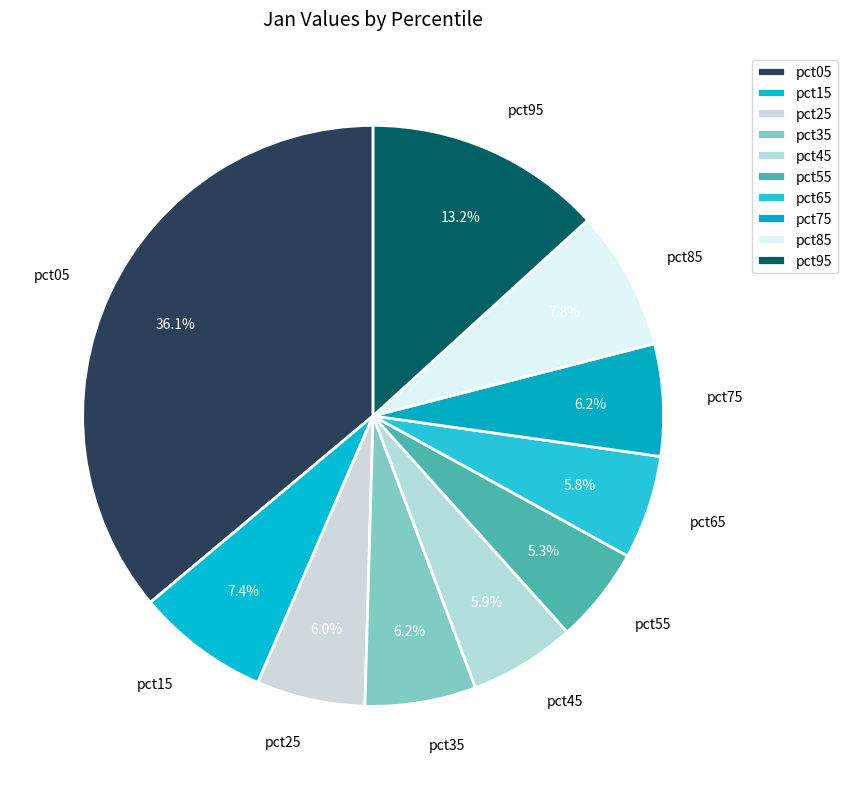

How many slices are in this pie chart?

10